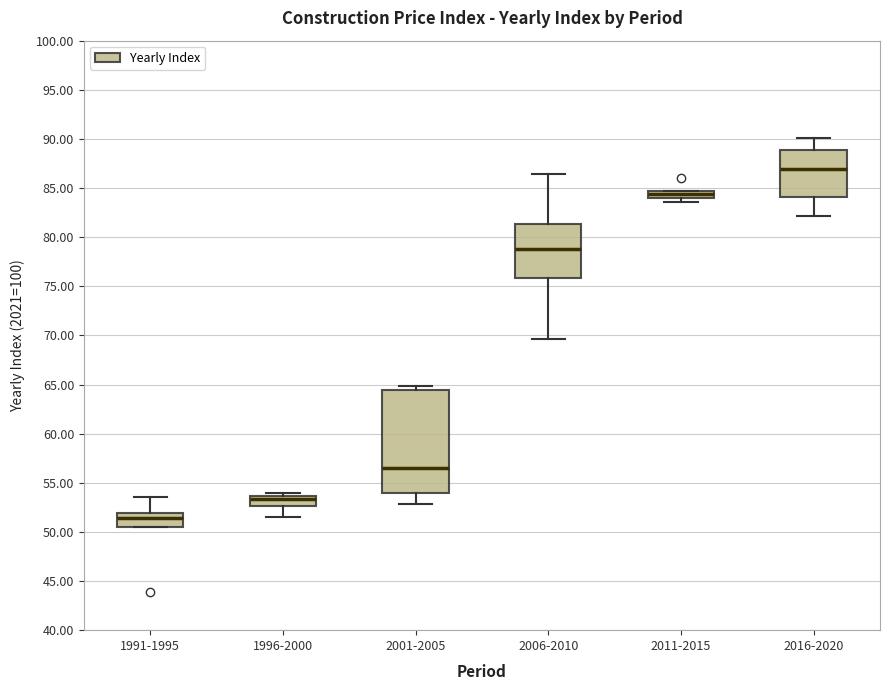

Comparing the boxes themselves (not the whiskers), which one is the tallest?

2001-2005